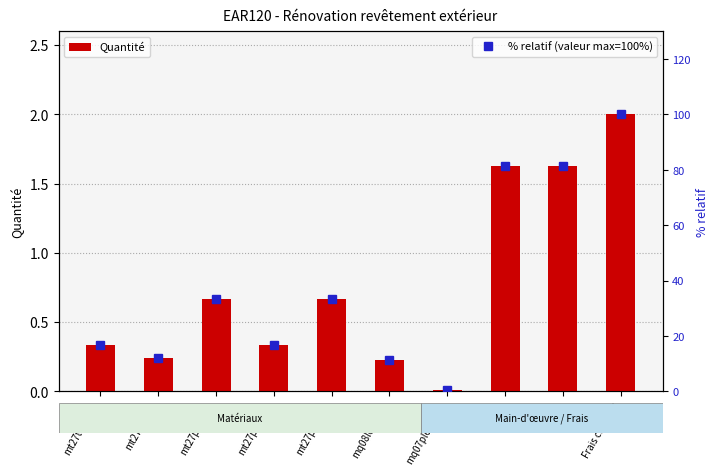

What position from the left is mt27pir090a?

4